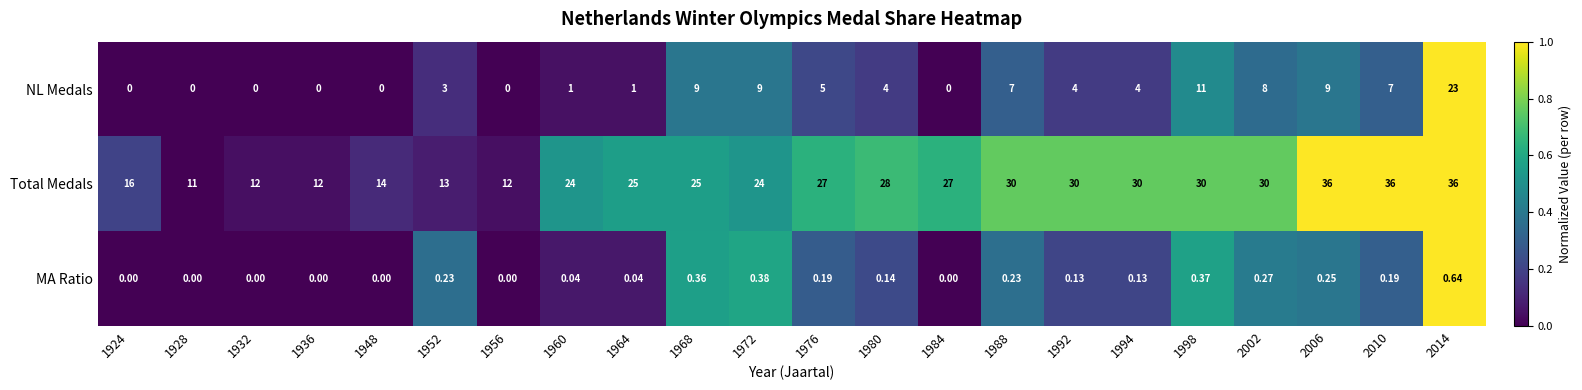

Which series has the largest total across all categories?

Total Medals